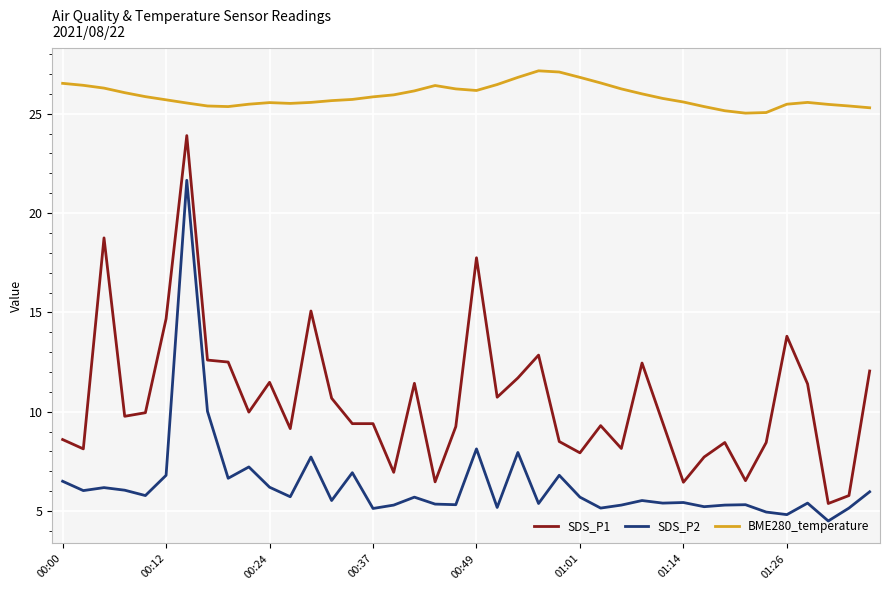

True or false: SDS_P2 and BME280_temperature cross at least once.

False